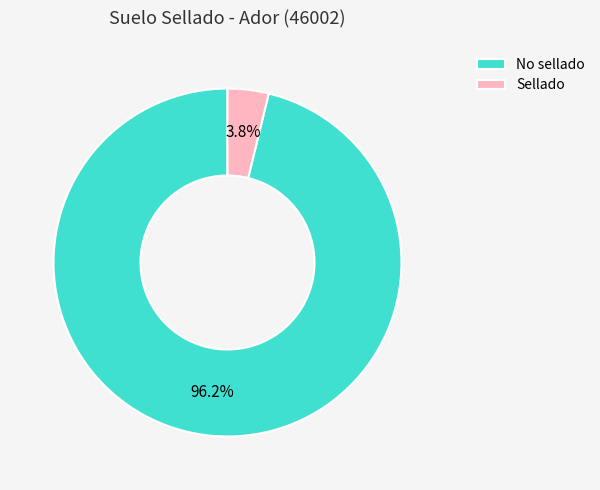

What is the majority slice?

No sellado